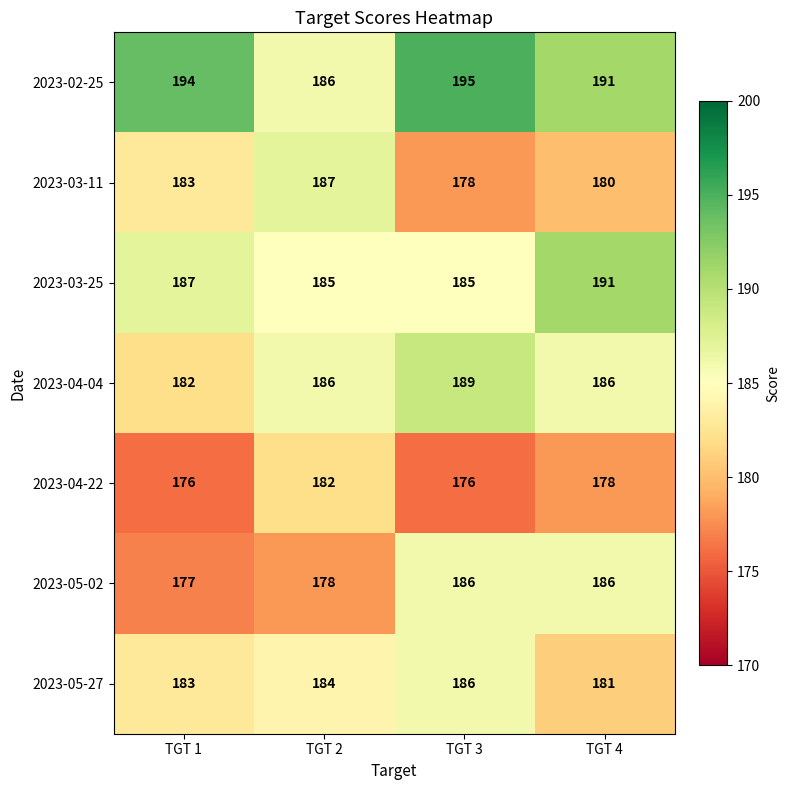

Reading right to left, transcribe all the data shown in this chart.

2023-02-25: TGT 4=191	TGT 3=195	TGT 2=186	TGT 1=194
2023-03-11: TGT 4=180	TGT 3=178	TGT 2=187	TGT 1=183
2023-03-25: TGT 4=191	TGT 3=185	TGT 2=185	TGT 1=187
2023-04-04: TGT 4=186	TGT 3=189	TGT 2=186	TGT 1=182
2023-04-22: TGT 4=178	TGT 3=176	TGT 2=182	TGT 1=176
2023-05-02: TGT 4=186	TGT 3=186	TGT 2=178	TGT 1=177
2023-05-27: TGT 4=181	TGT 3=186	TGT 2=184	TGT 1=183